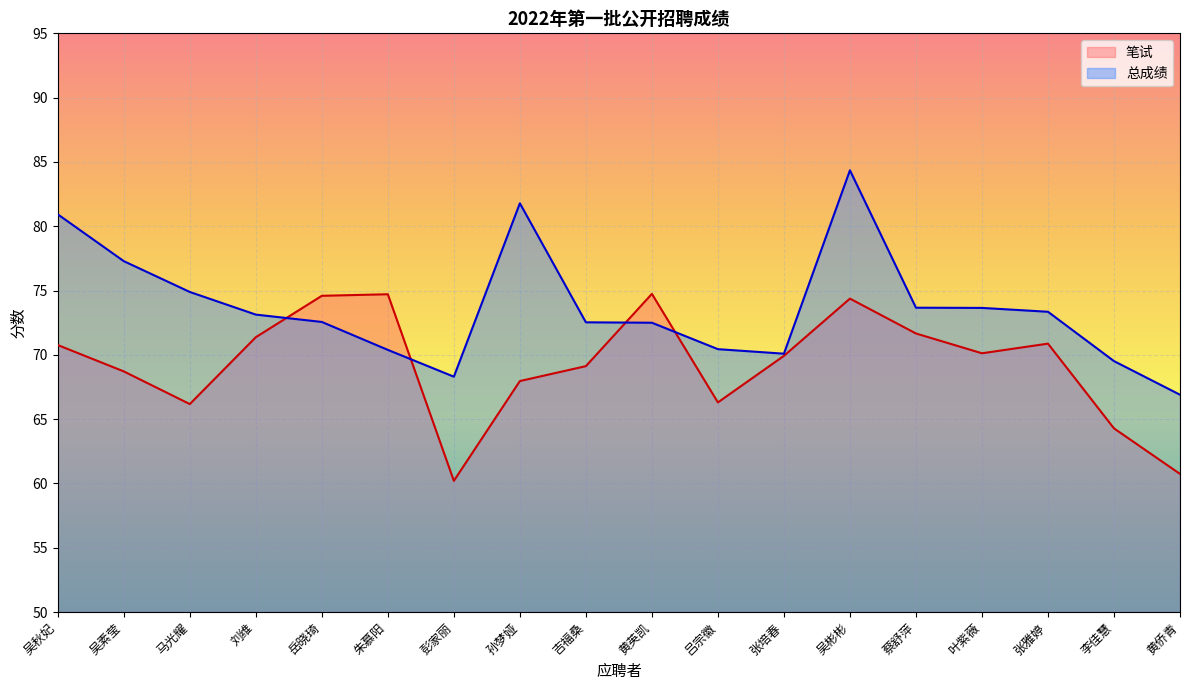

What are all the series names shown in the legend?

笔试, 总成绩